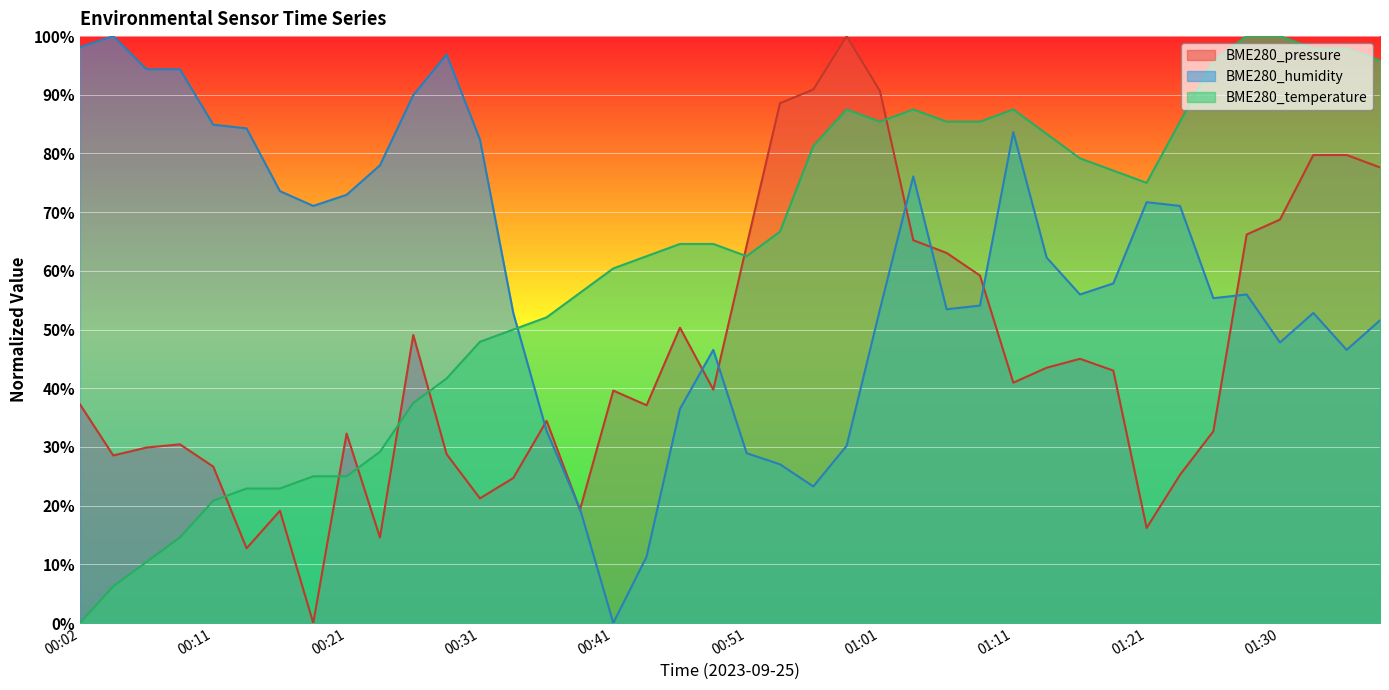

List the labels in order of BME280_pressure value, largest first.

00:58, 00:56, 01:01, 00:53, 01:33, 01:35, 01:38, 01:30, 01:28, 01:03, 00:51, 01:06, 01:08, 00:46, 00:26, 01:16, 01:13, 01:18, 01:11, 00:48, 00:41, 00:02, 00:44, 00:36, 01:25, 00:21, 00:09, 00:07, 00:29, 00:04, 00:11, 01:23, 00:34, 00:31, 00:39, 00:16, 01:21, 00:24, 00:14, 00:19